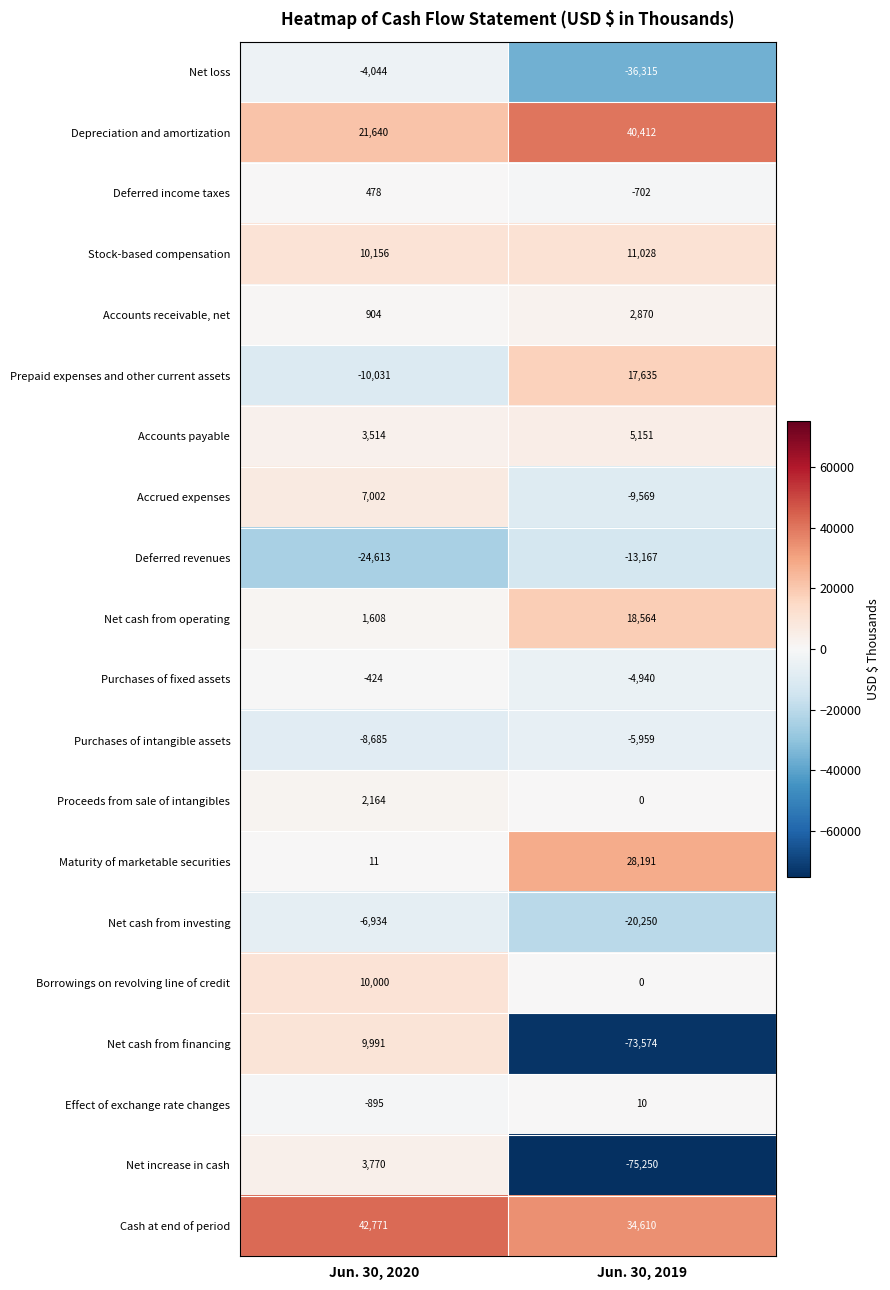

What is the sum of the Borrowings on revolving line of credit values at Jun. 30, 2020 and Jun. 30, 2019?

10000